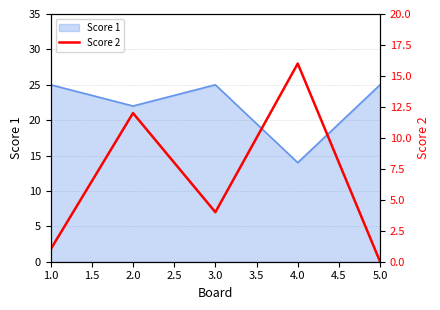

The Score 1 series shows 22 at 2.0. True or false?

True